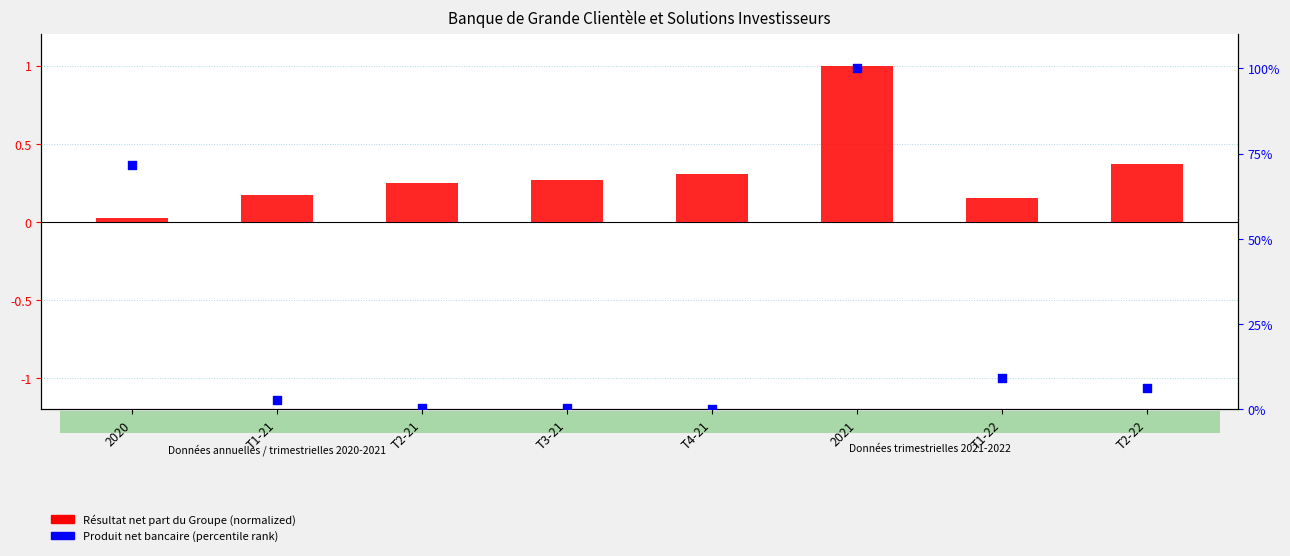

Which series contains the highest Y value?

Produit net bancaire (percentile rank)